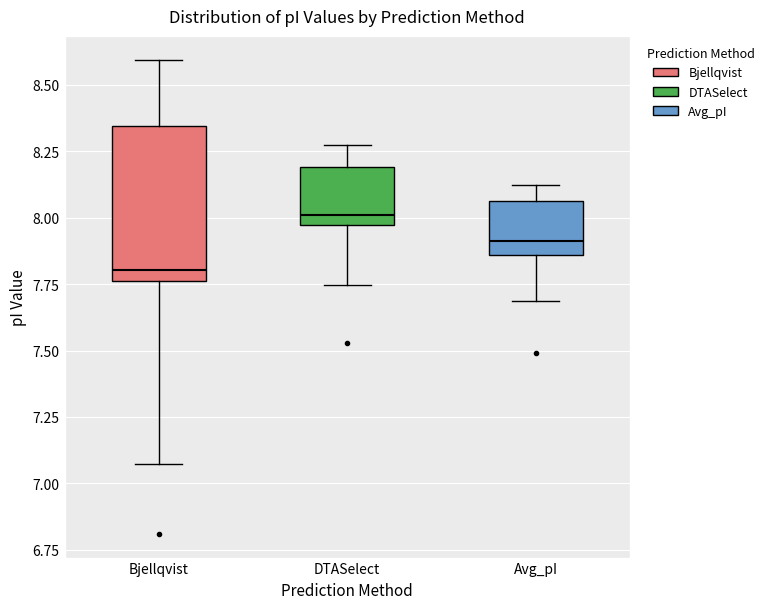

Which box is the tallest, from its lower edge to its upper edge?

Bjellqvist